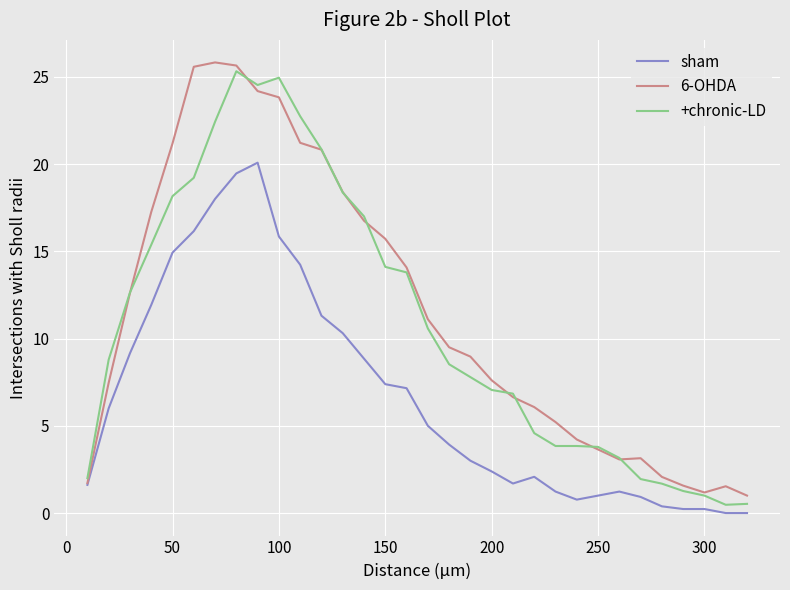

What is the greatest value displayed?

25.8